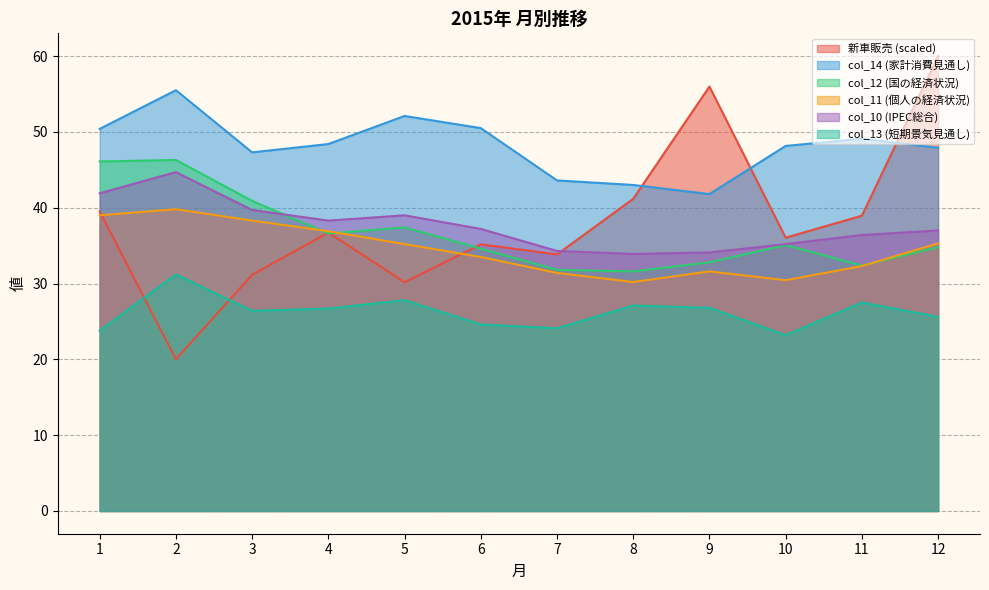

At how many categories does at least one series exceed 55?

3